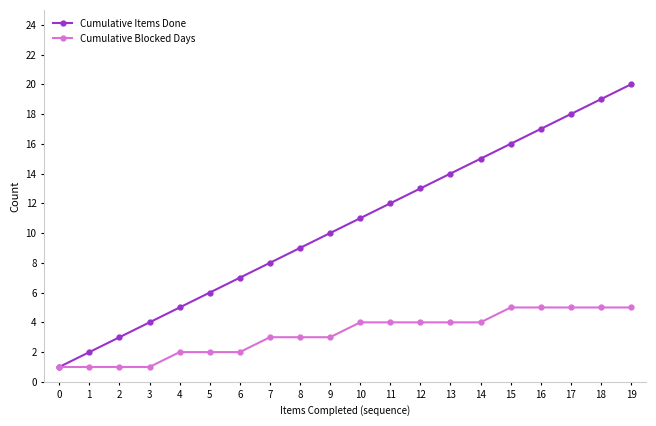

List the labels in order of Cumulative Items Done value, largest first.

19, 18, 17, 16, 15, 14, 13, 12, 11, 10, 9, 8, 7, 6, 5, 4, 3, 2, 1, 0